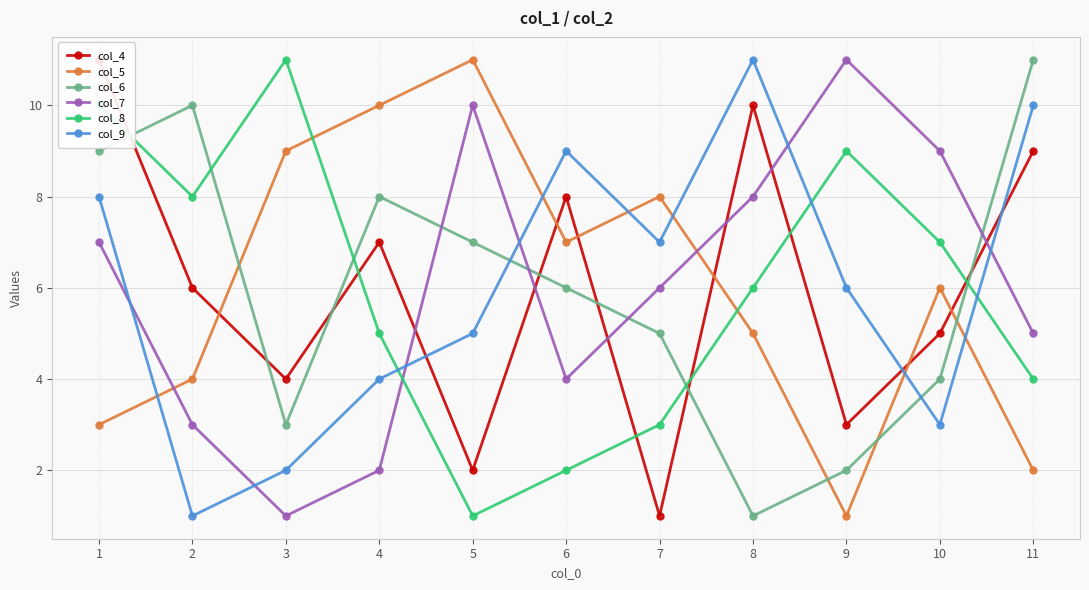

How many data points in col_6 are less than 6?

5